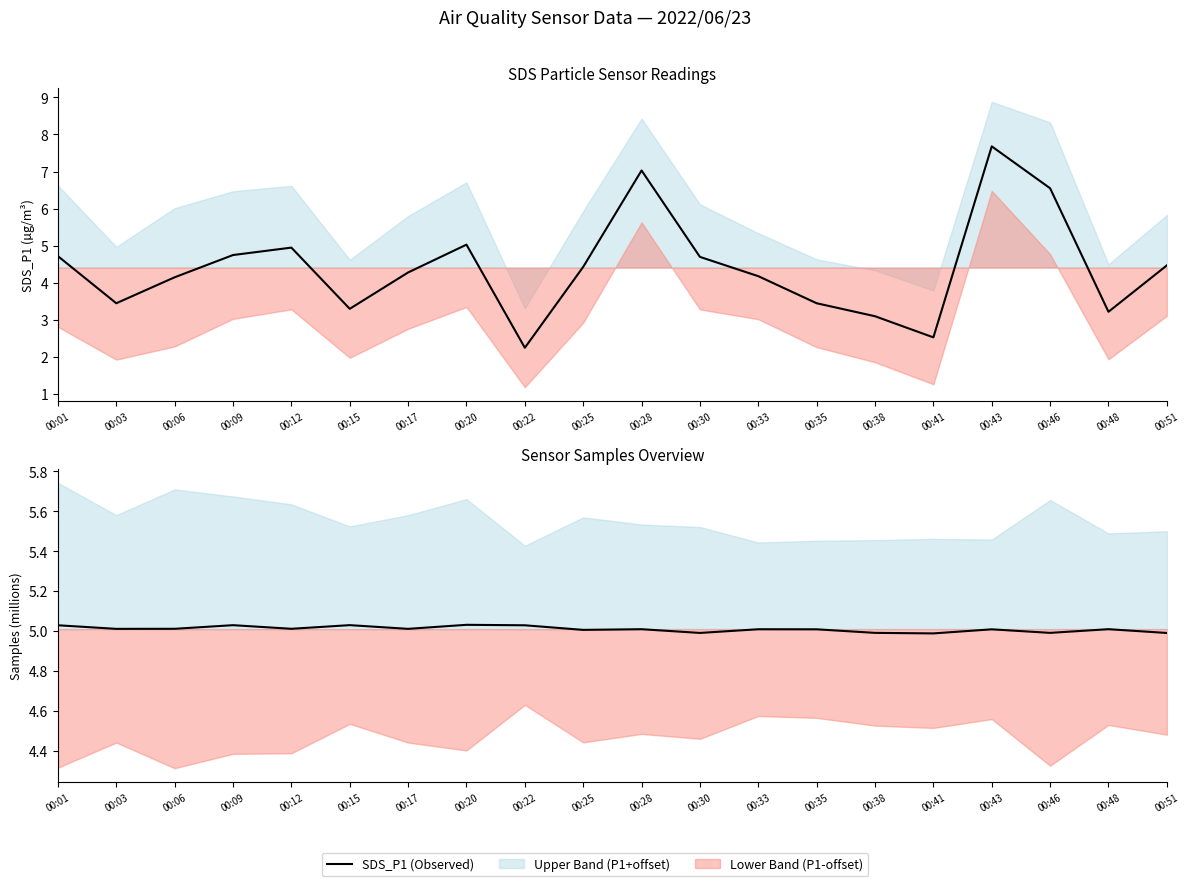

Read the SDS_P1 (Observed) value at 00:28.

7.0